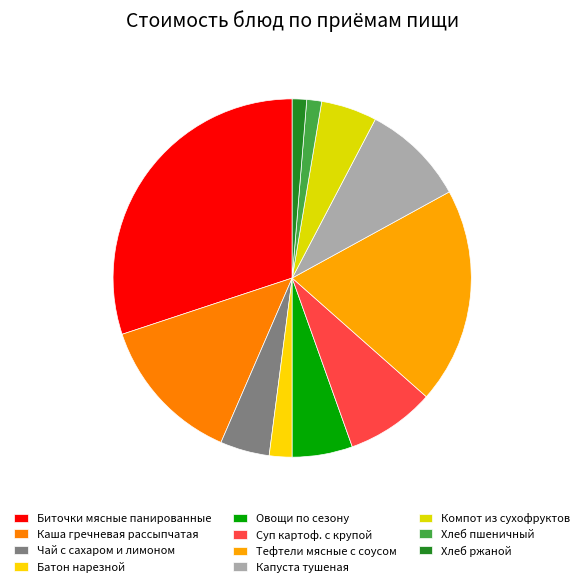

To the nearest percent, what portion does Тефтели мясные с соусом represent?

20%